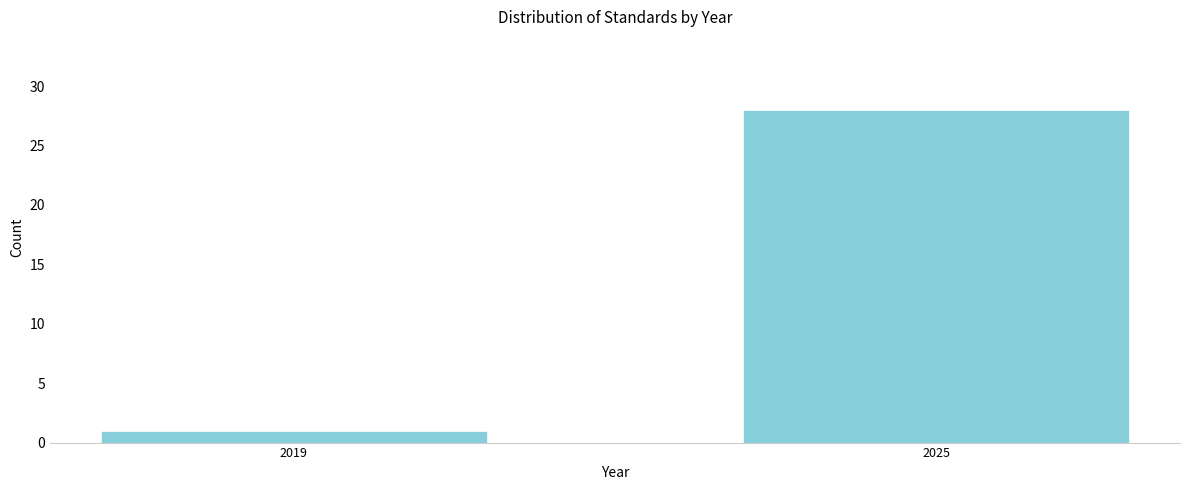

Reading left to right, list all the values displayed in this chart.

1	28